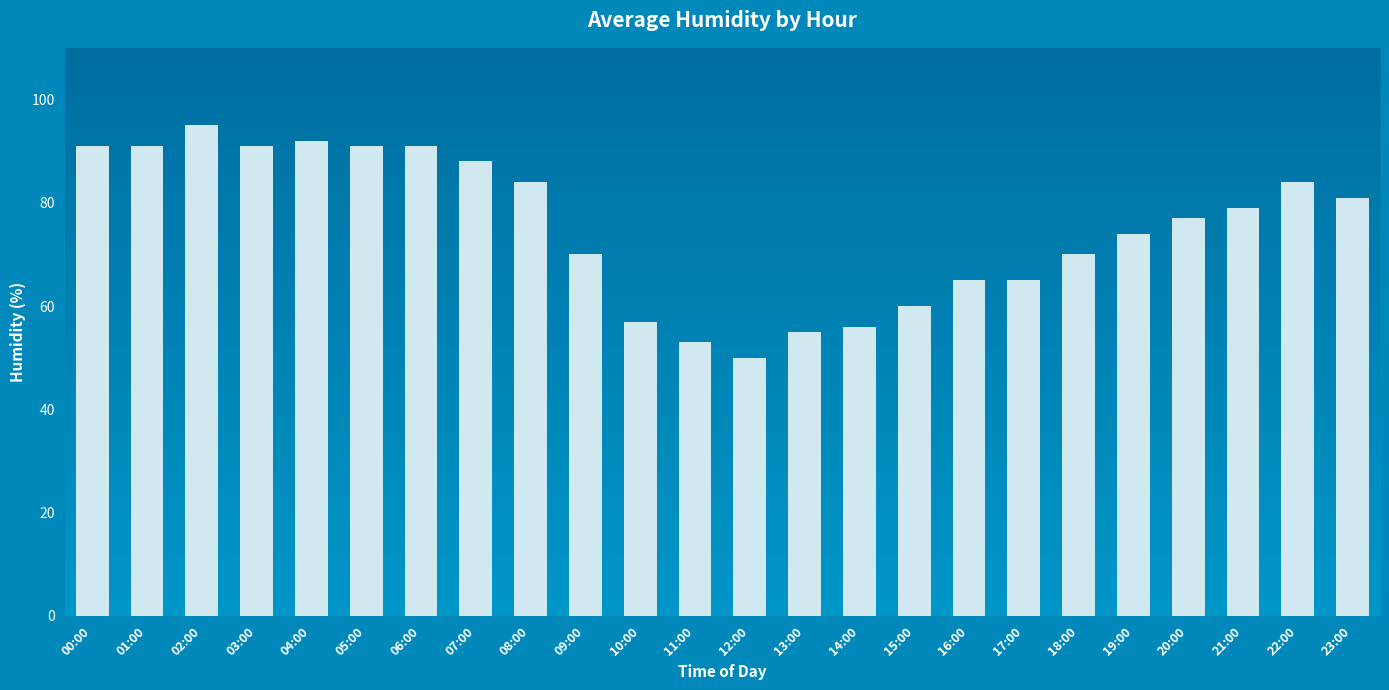

What is the average value?

75